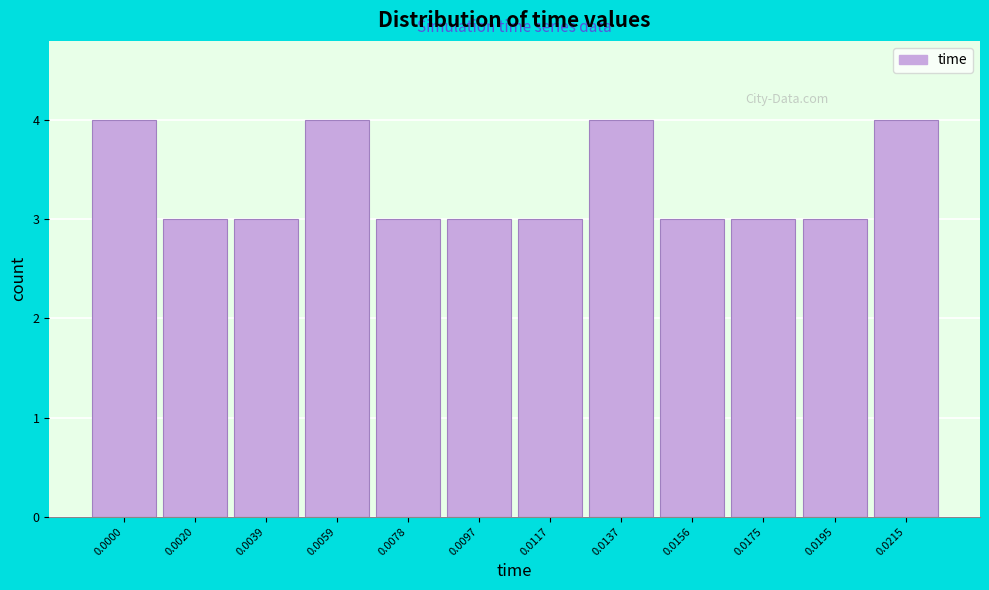

Reading left to right, list all the values displayed in this chart.

0.0000=4	0.0020=3	0.0039=3	0.0059=4	0.0078=3	0.0097=3	0.0117=3	0.0137=4	0.0156=3	0.0175=3	0.0195=3	0.0215=4